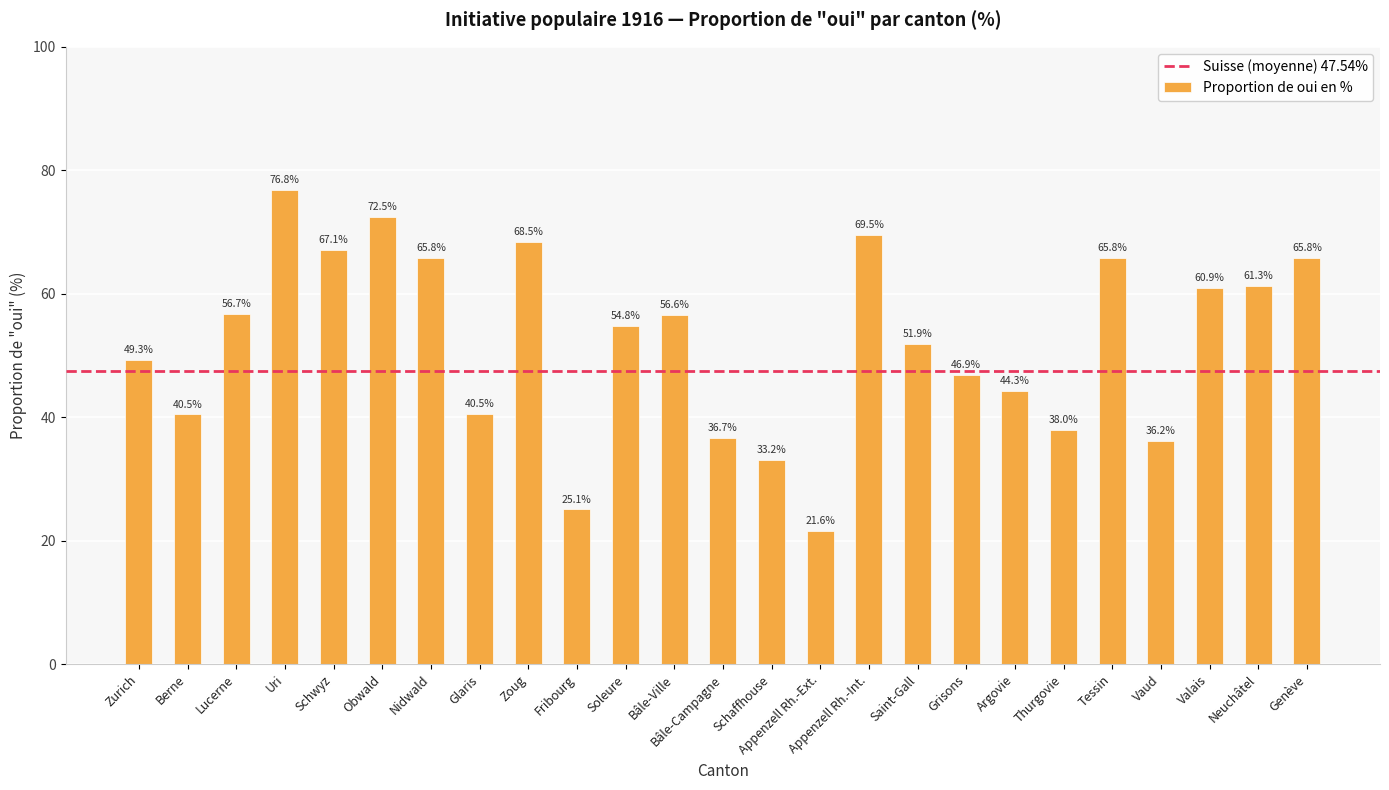

How many bars are there in total?

25